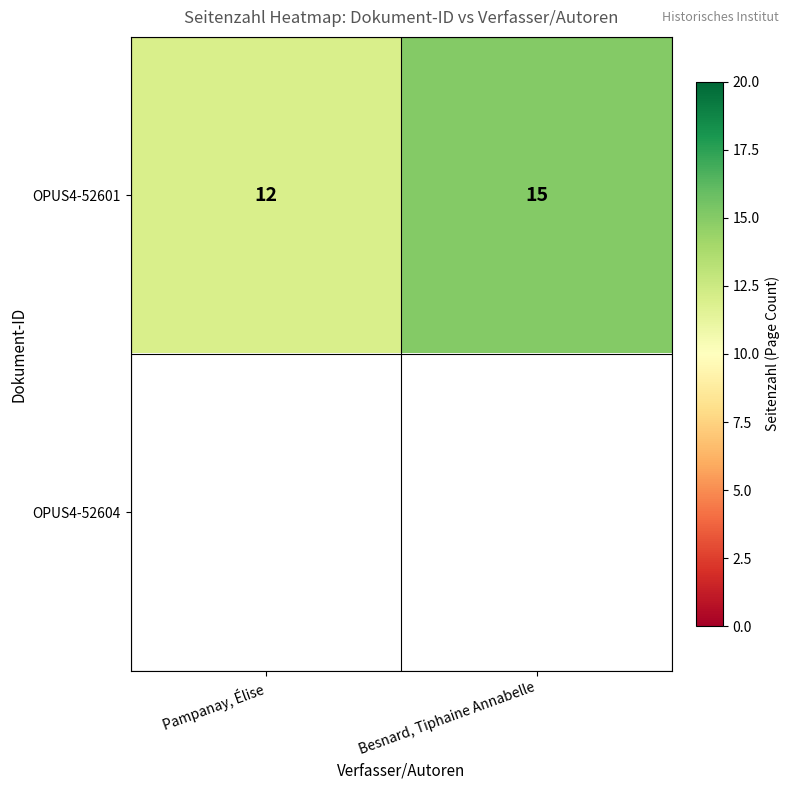

The OPUS4-52601 series shows 5 at Pampanay, Élise. True or false?

False